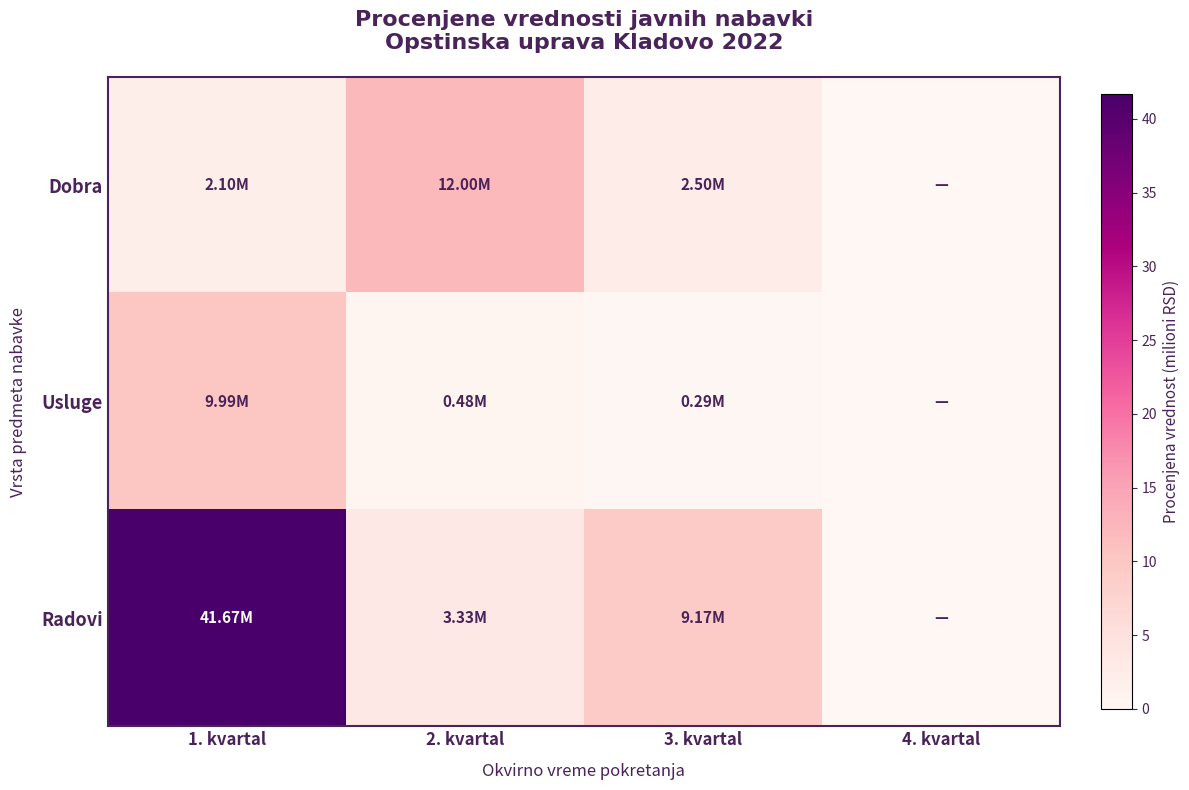

Reading left to right, what are all the values shown in this chart?

Dobra: 1. kvartal=2.1	2. kvartal=12.0	3. kvartal=2.5	4. kvartal=0.0
Usluge: 1. kvartal=10.0	2. kvartal=0.5	3. kvartal=0.3	4. kvartal=0.0
Radovi: 1. kvartal=41.7	2. kvartal=3.3	3. kvartal=9.2	4. kvartal=0.0